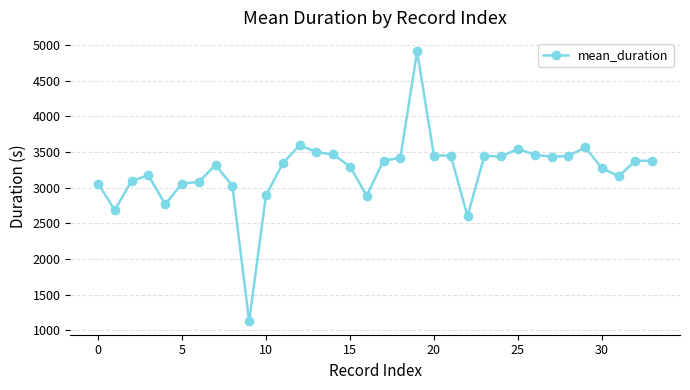

What is the value of the 16th point from the left?

3297.9